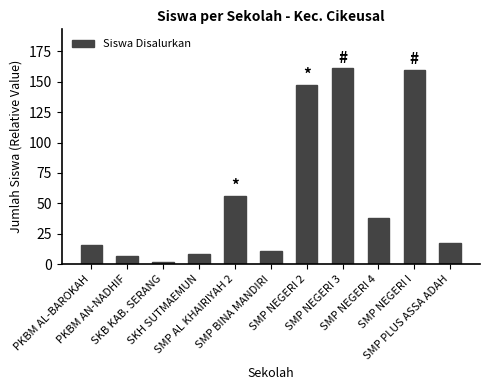

Approximately how many times larger is the value at SKB KAB. SERANG compared to SMP NEGERI 4?

0.1